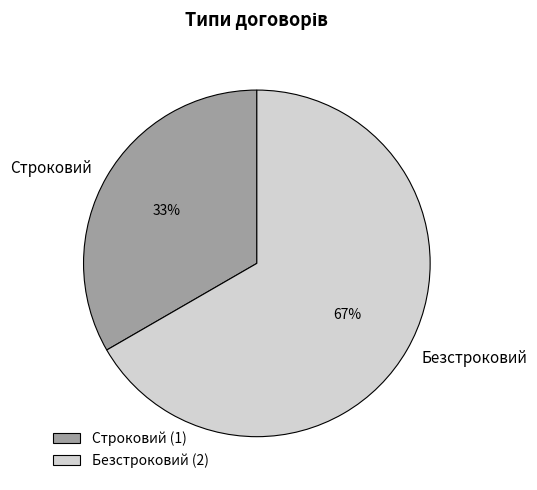

Do Строковий and Безстроковий together represent more than half of the pie?

Yes